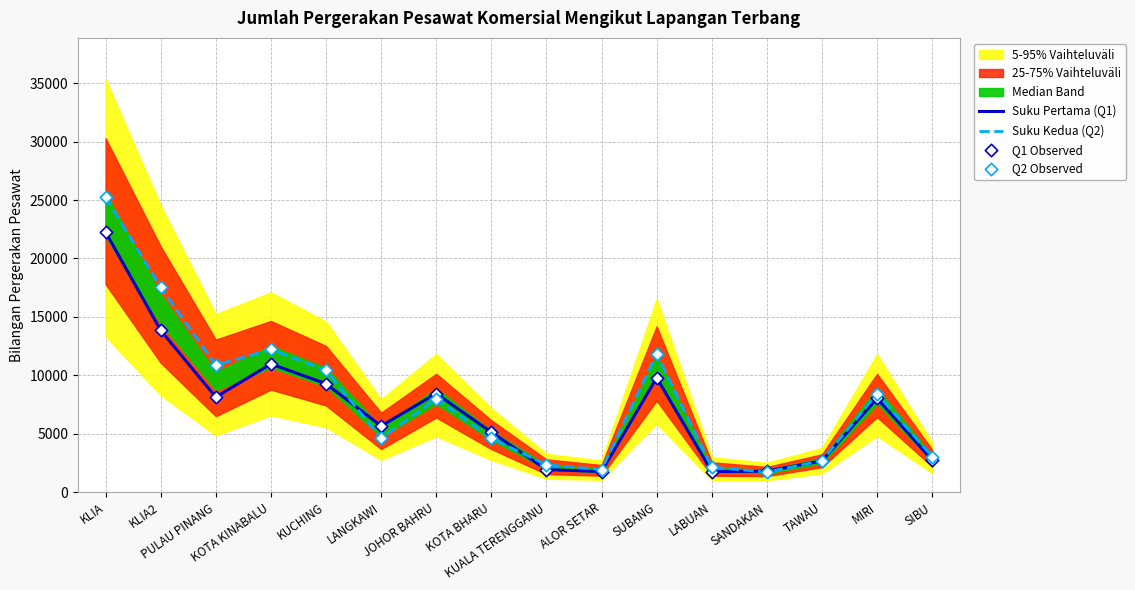

Which series reaches the maximum Y coordinate?

Suku Kedua (Q2)